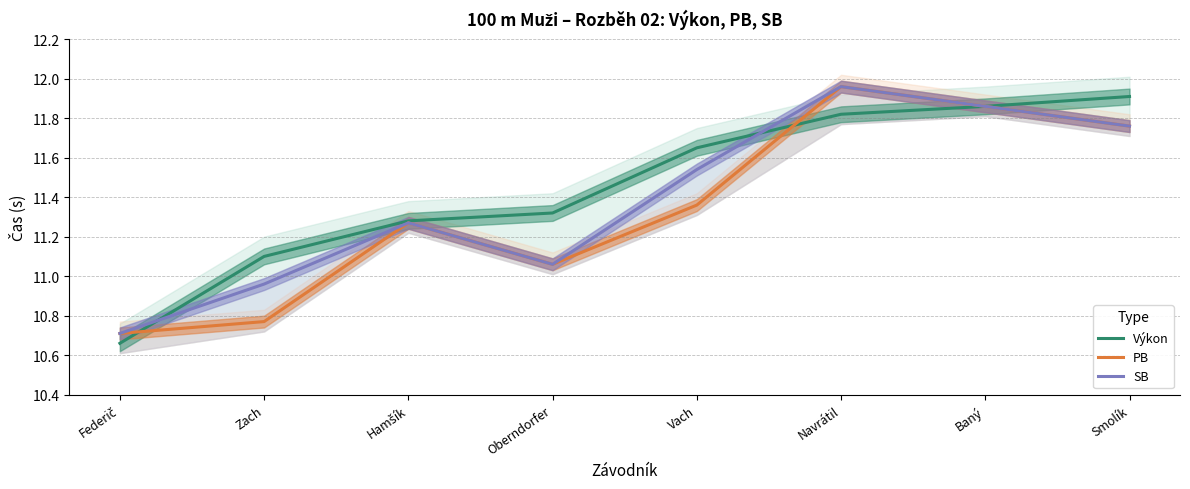

What is the label of the 8th point from the right?

Federič